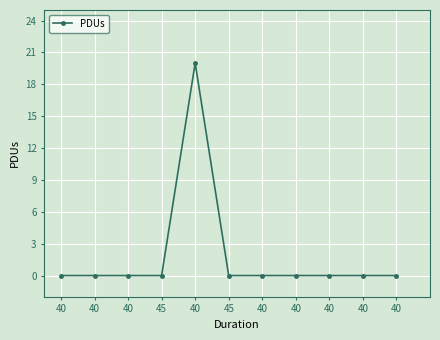

Rank the categories by value from highest to lowest.

40, 40, 40, 40, 45, 45, 40, 40, 40, 40, 40